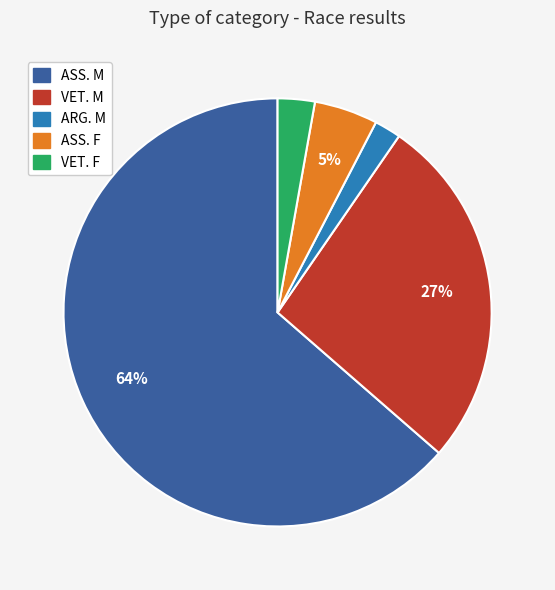

How many slices are in this pie chart?

5